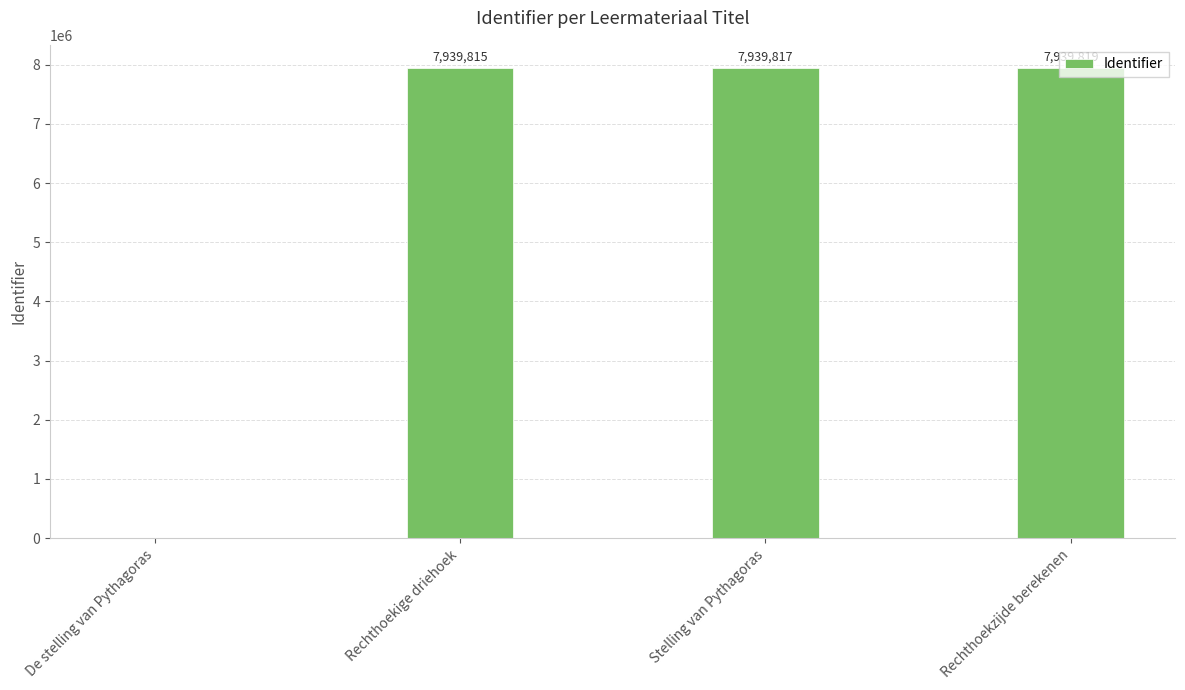

Which has a higher value, De stelling van Pythagoras or Rechthoekzijde berekenen?

Rechthoekzijde berekenen